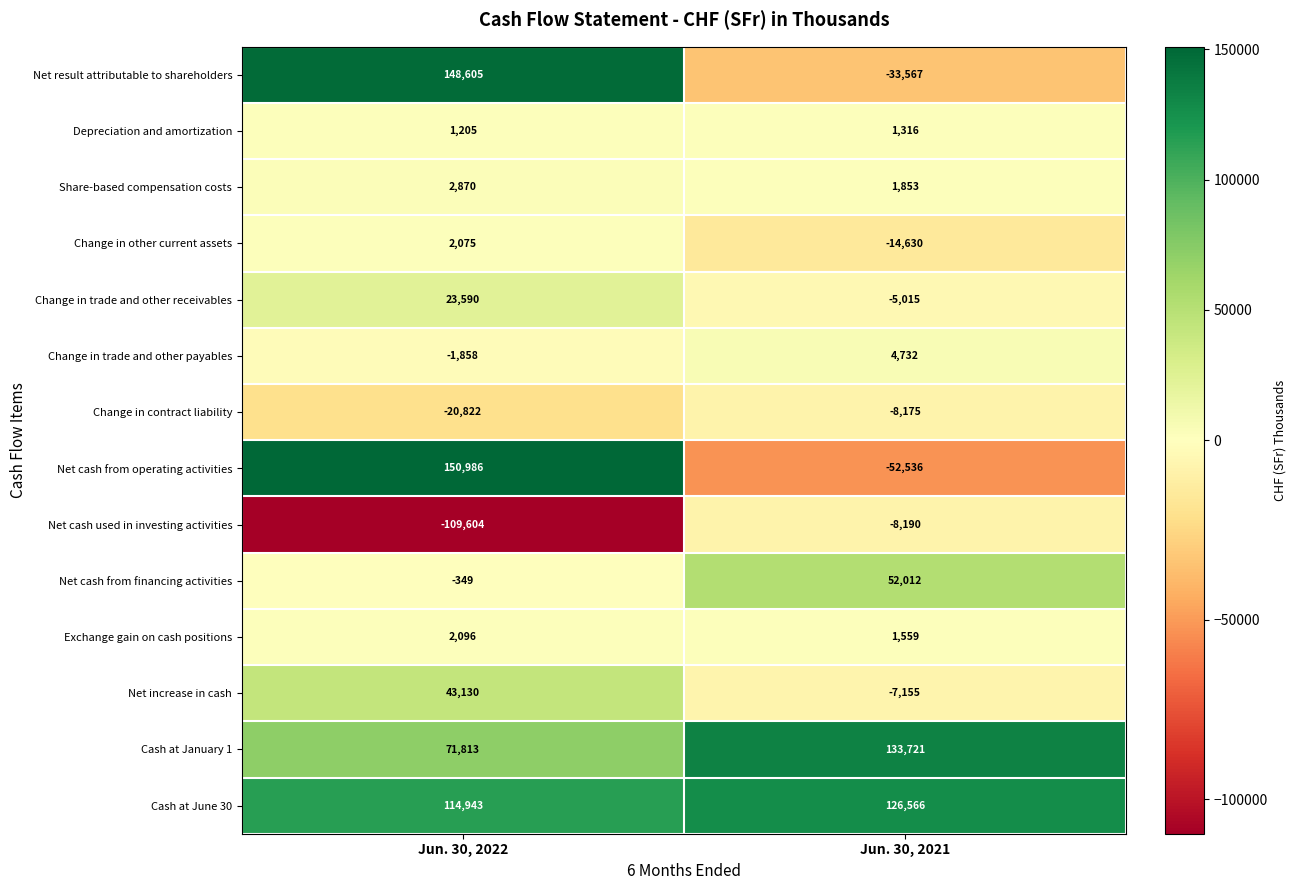

At Jun. 30, 2021, list the series in order from smallest to largest.

Net cash from operating activities, Net result attributable to shareholders, Change in other current assets, Net cash used in investing activities, Change in contract liability, Net increase in cash, Change in trade and other receivables, Depreciation and amortization, Exchange gain on cash positions, Share-based compensation costs, Change in trade and other payables, Net cash from financing activities, Cash at June 30, Cash at January 1